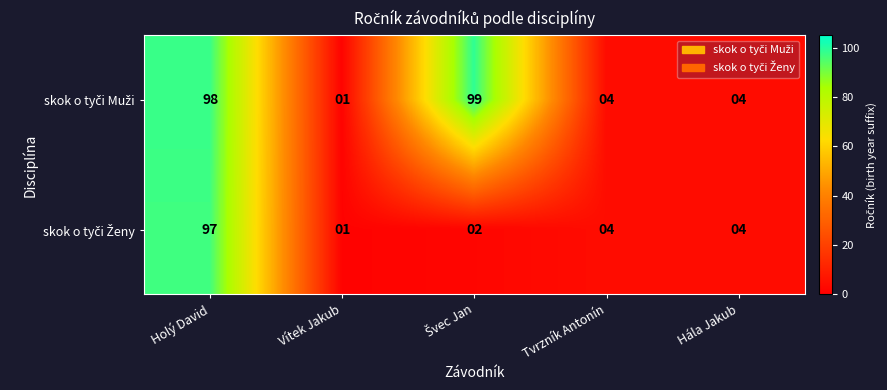

What is the greatest value displayed?

99